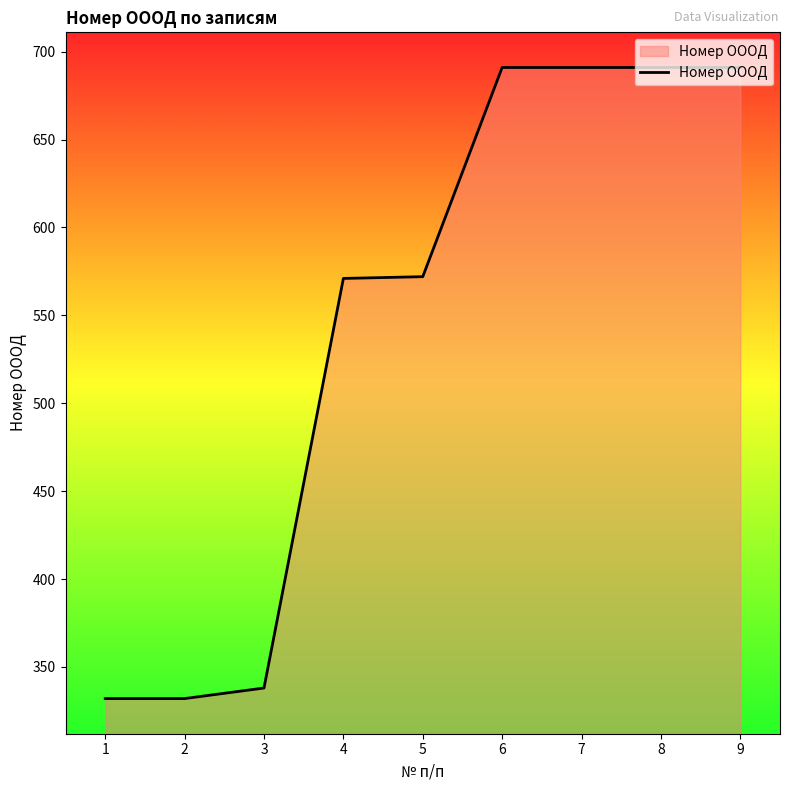

What is the greatest value displayed?

691